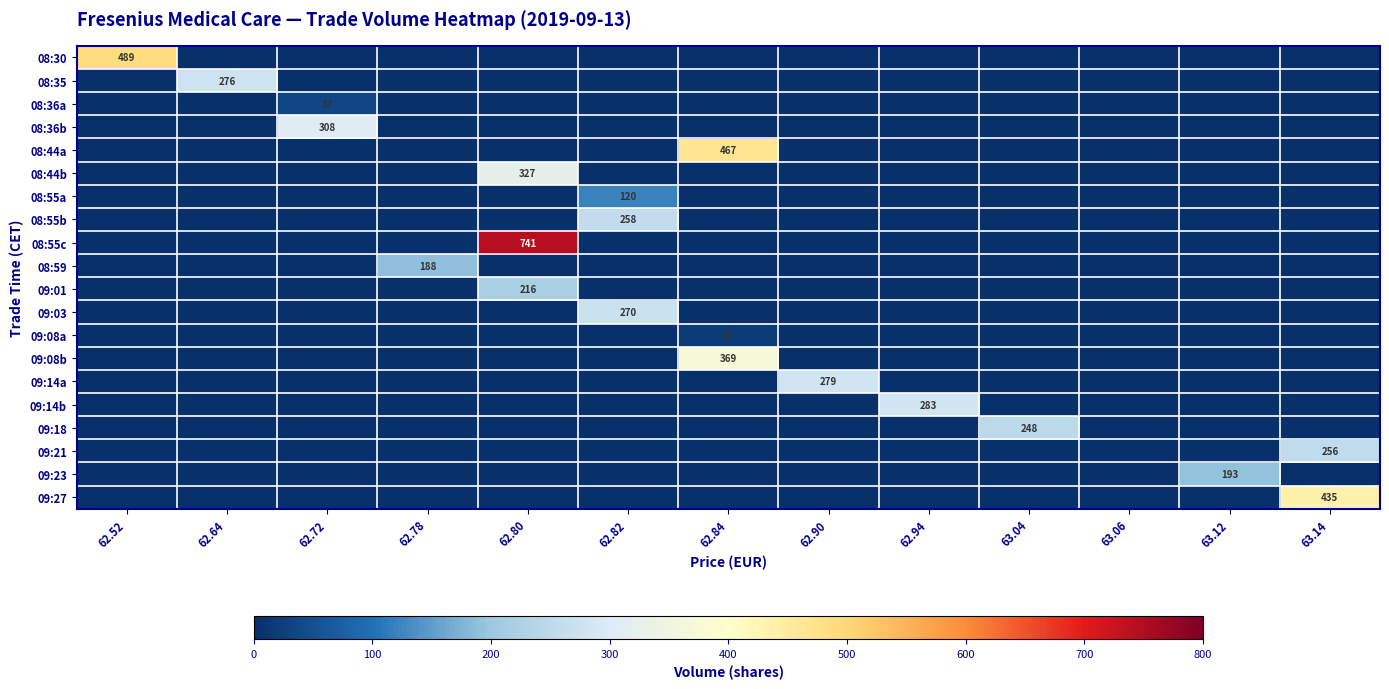

What is the average value of the 08:44a series?

36